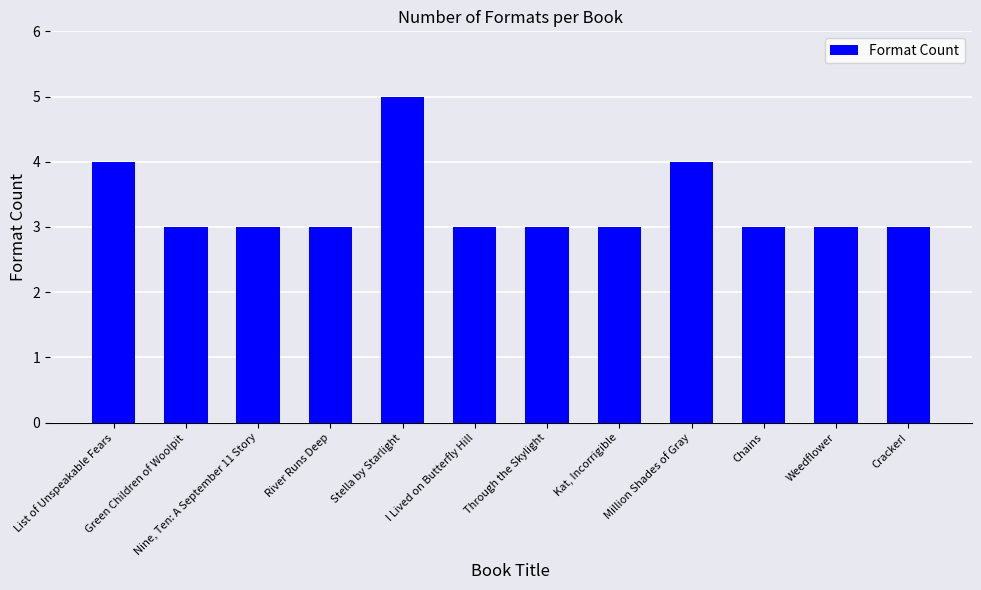

What is the difference between the maximum and minimum values?

2